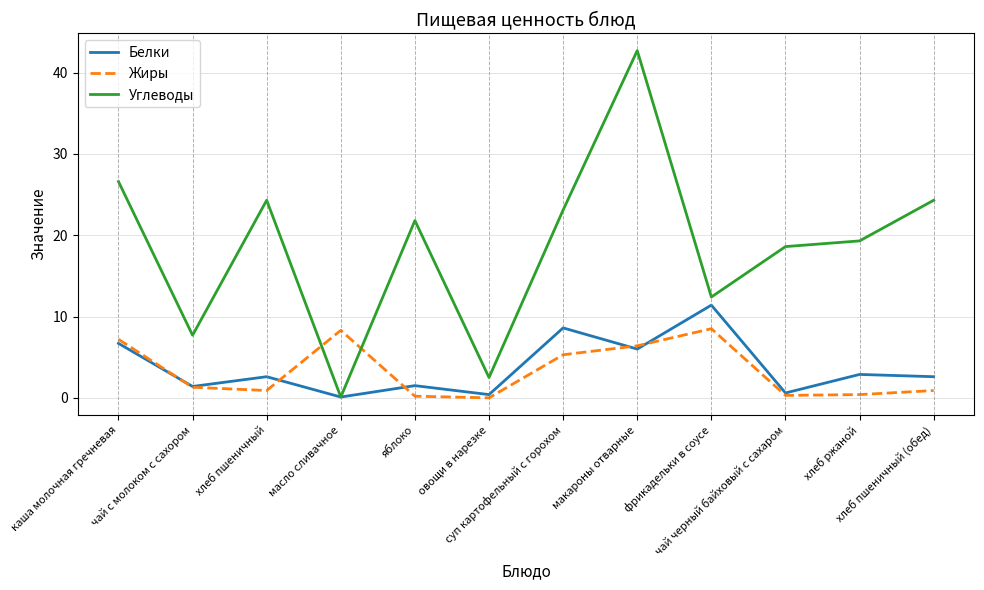

What is the maximum value shown in the chart?

42.7